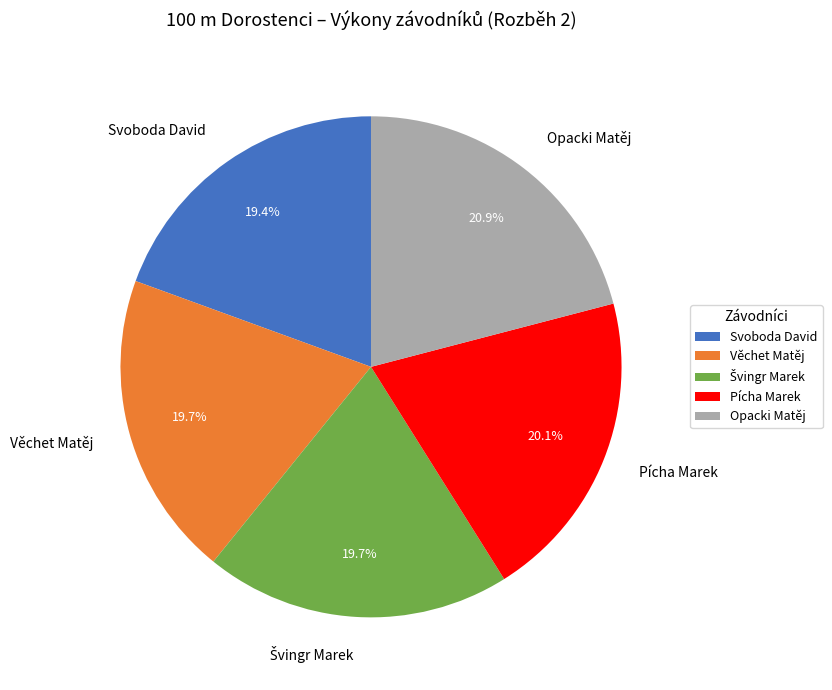

What is the ratio of the value at Pícha Marek to the value at Věchet Matěj?

1.0